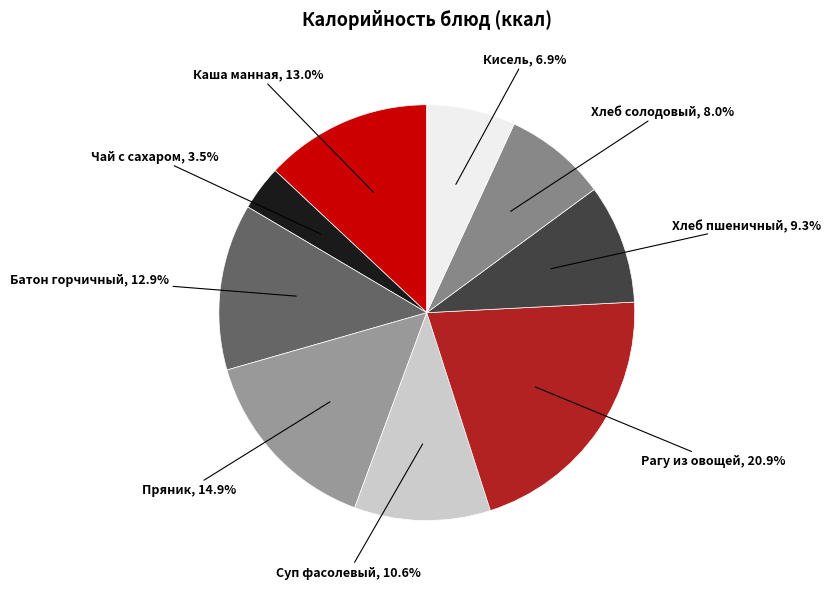

Is Суп фасолевый the majority of the pie?

No